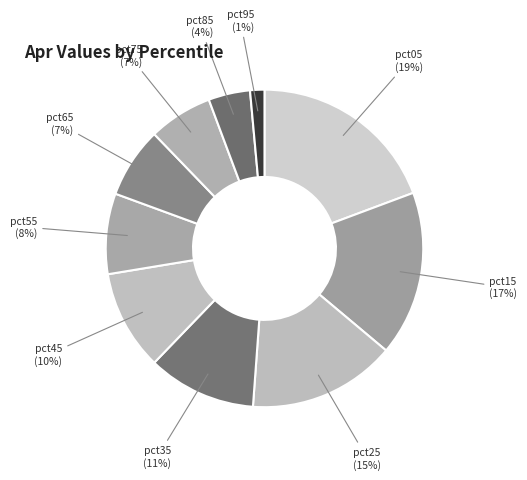

The pct85 slice represents 4% of the pie. True or false?

True